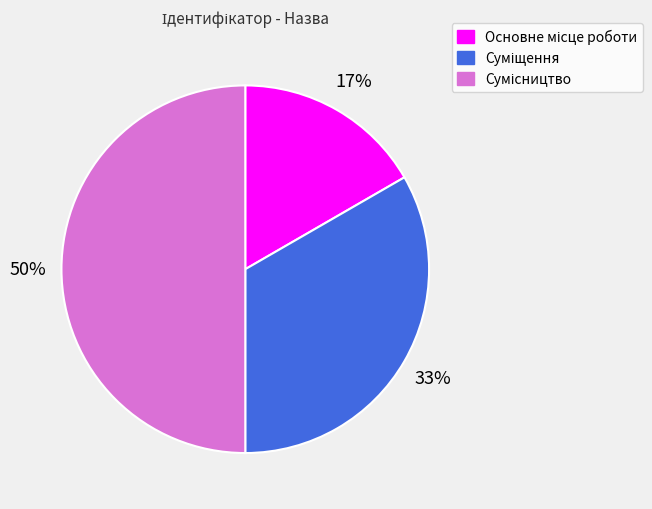

To the nearest percent, what is the difference between the largest and smallest slice percentages?

33%